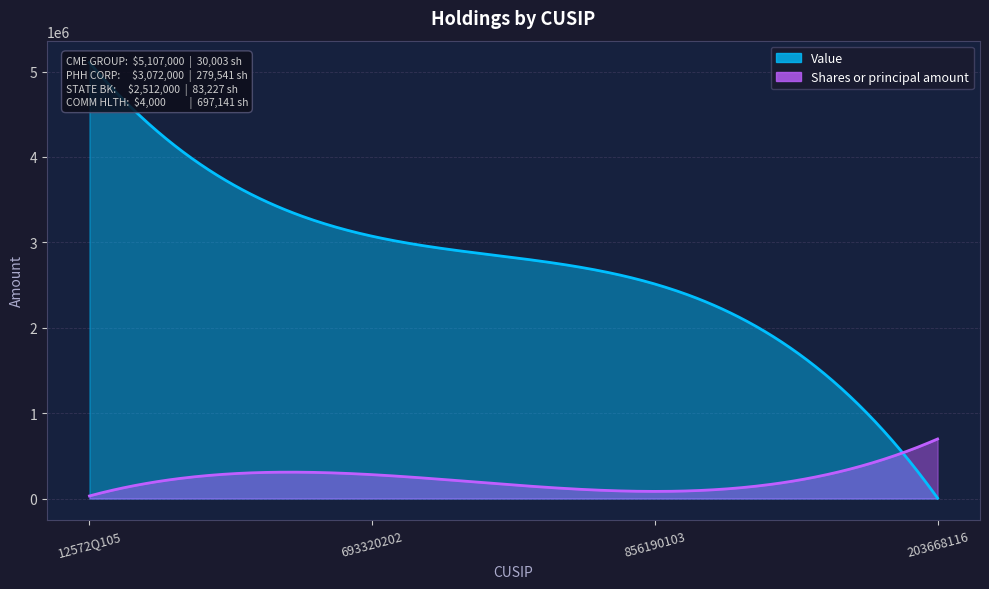

What are all the series names shown in the legend?

Value, Shares or principal amount